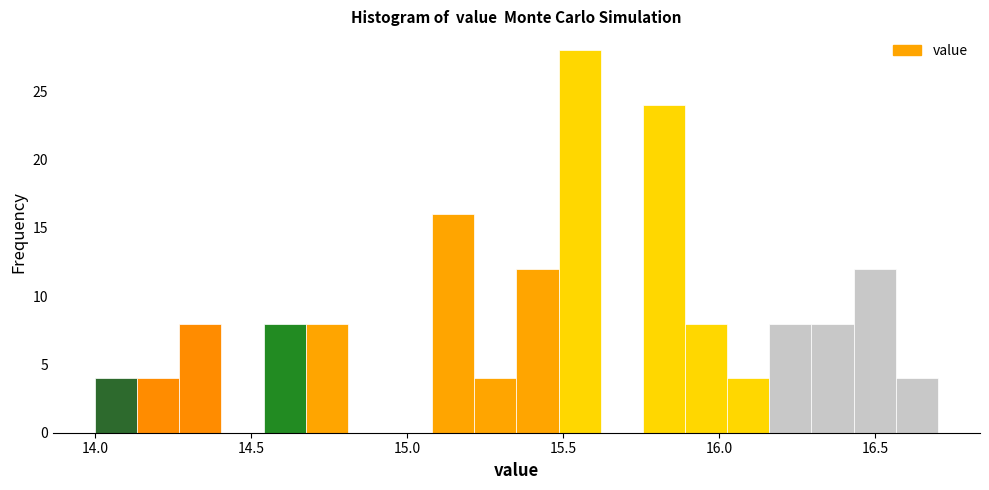

Around what value on the x-axis is the tallest bar? Give the approximate position of its centre, as read against the axis.

15.55